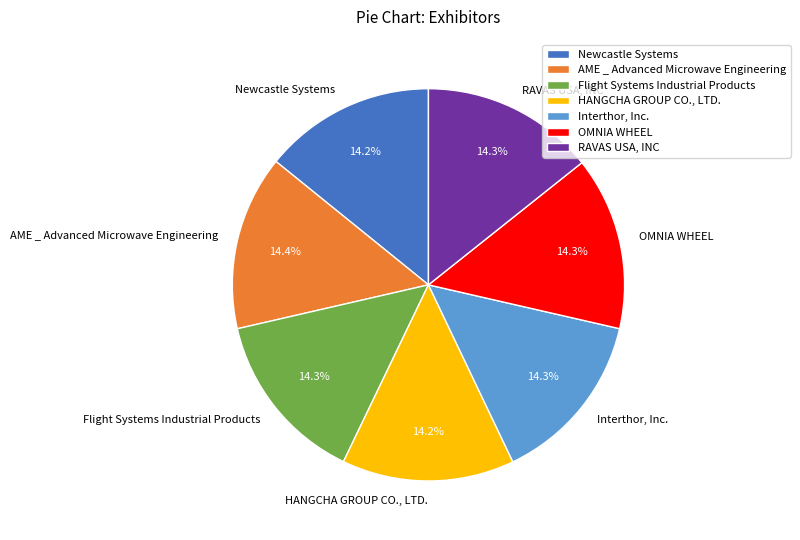

To the nearest percent, what portion does HANGCHA GROUP CO., LTD. represent?

14%